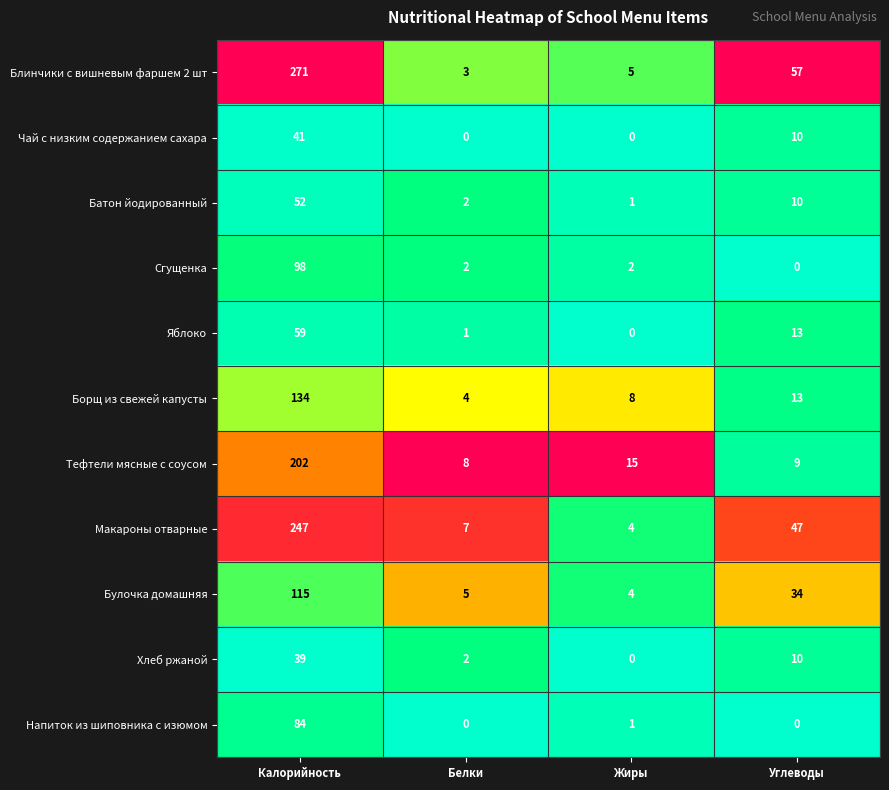

Where is Тефтели мясные с соусом nearest to the value 105?

Жиры